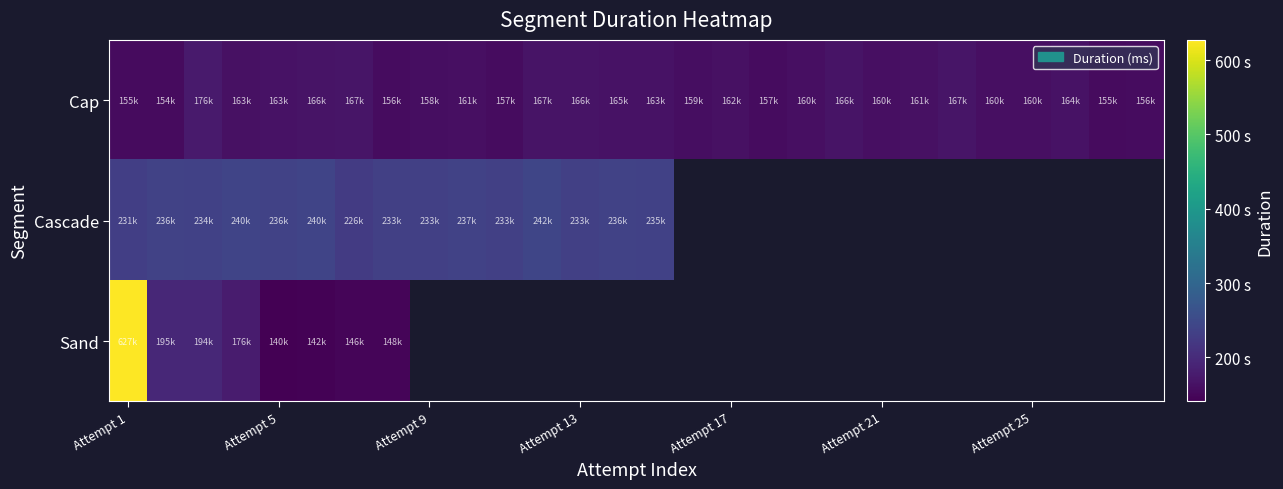

Which has a higher value, 26 or 14?

14